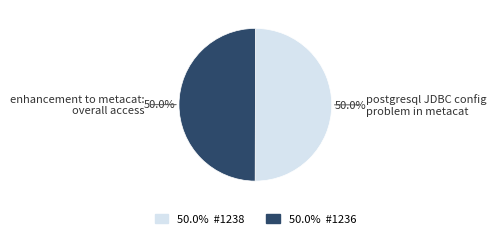

What is the ratio of the value at enhancement to metacat: overall access to the value at postgresql JDBC config problem in metacat?

1.0